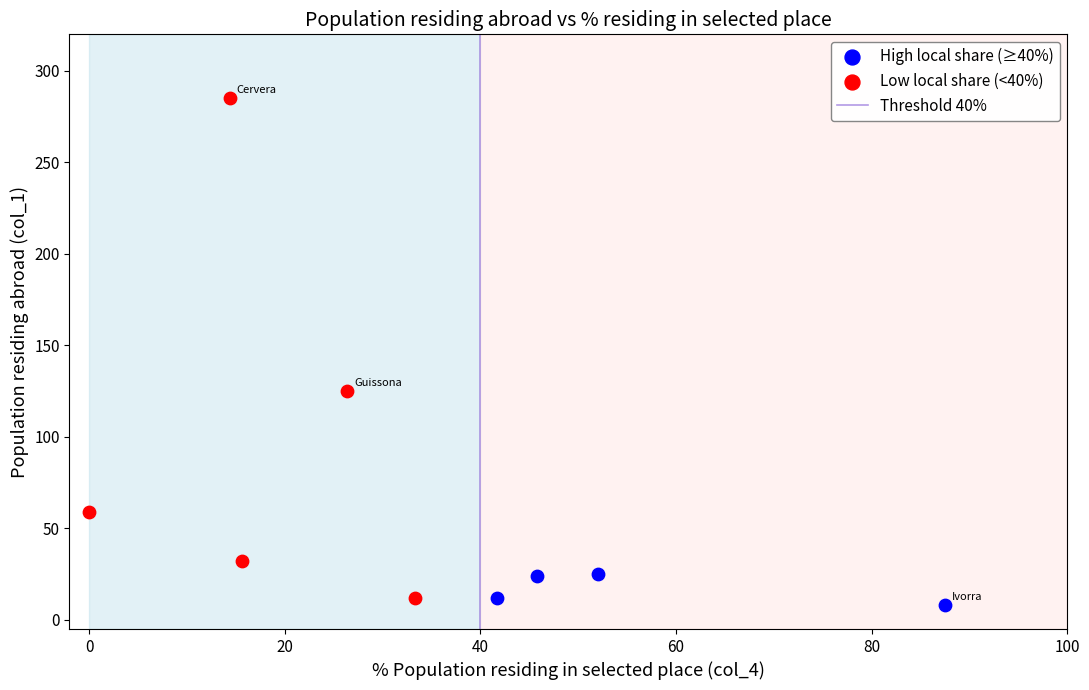

Which series has the largest Y range (max minus min)?

Low local share (<40%)